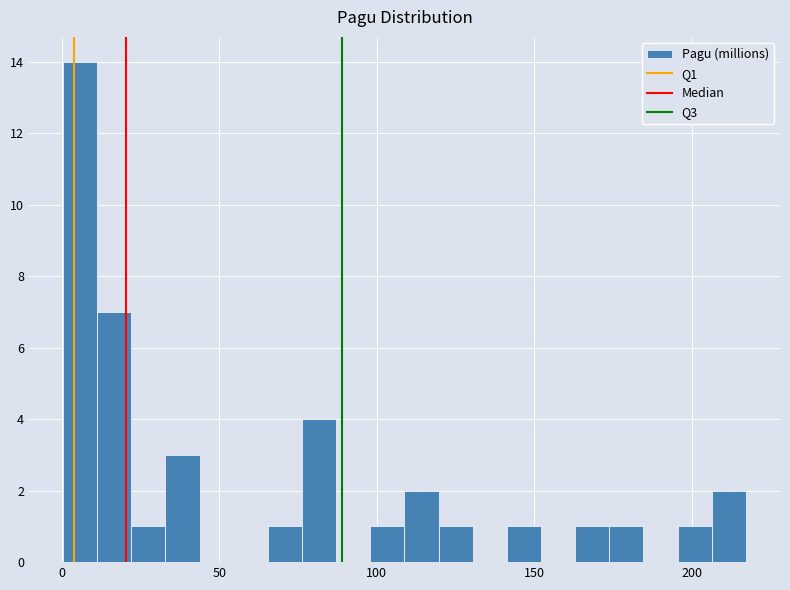

Around what value on the x-axis is the tallest bar? Give the approximate position of its centre, as read against the axis.

5